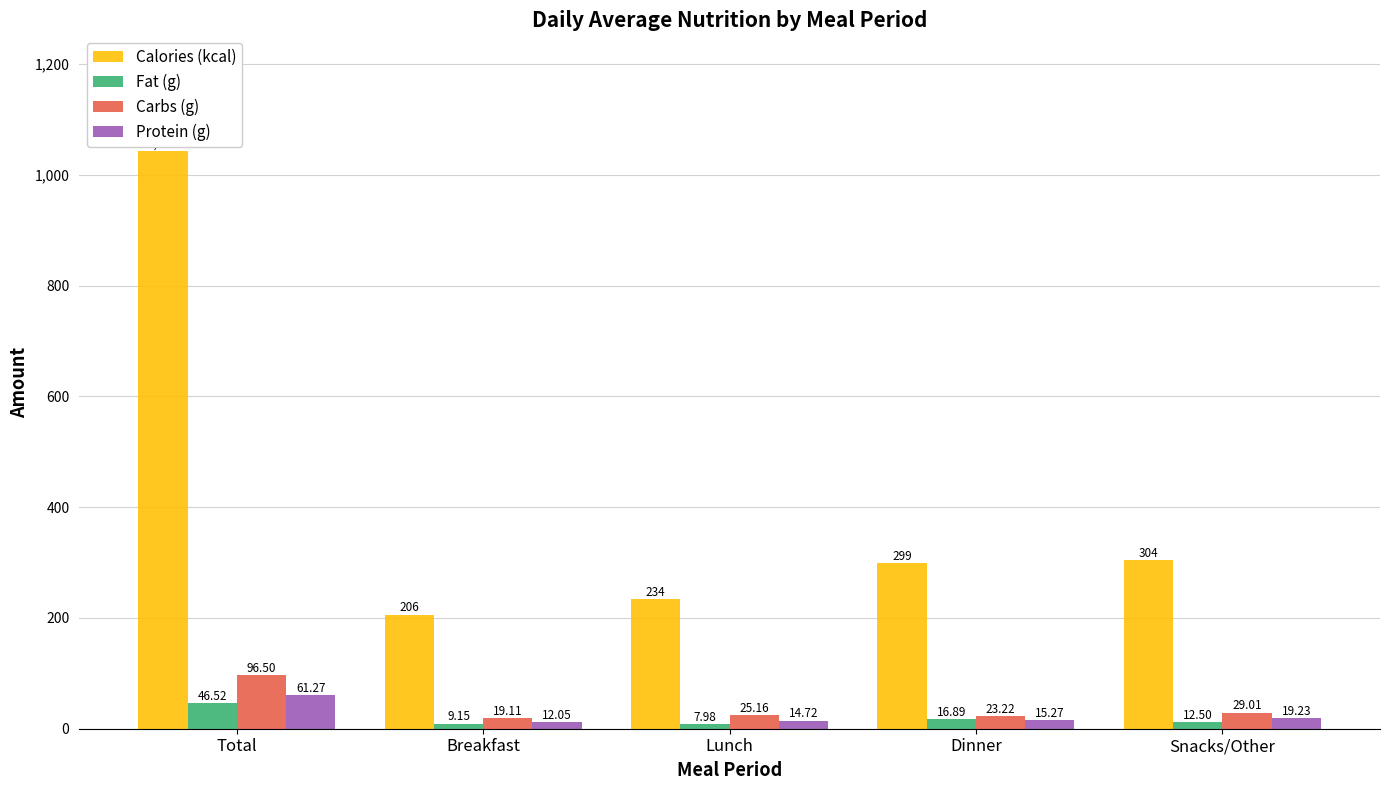

What are all the series names shown in the legend?

Calories (kcal), Fat (g), Carbs (g), Protein (g)